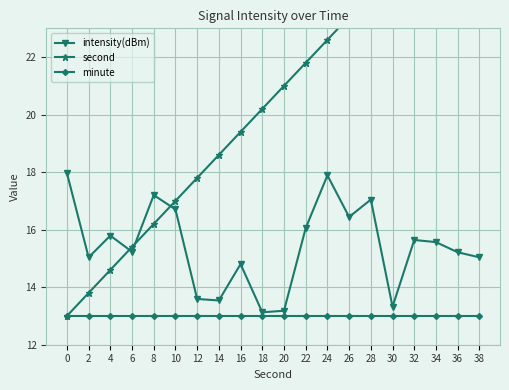

What is the value of the intensity(dBm) point at the 7th from the left?

13.6